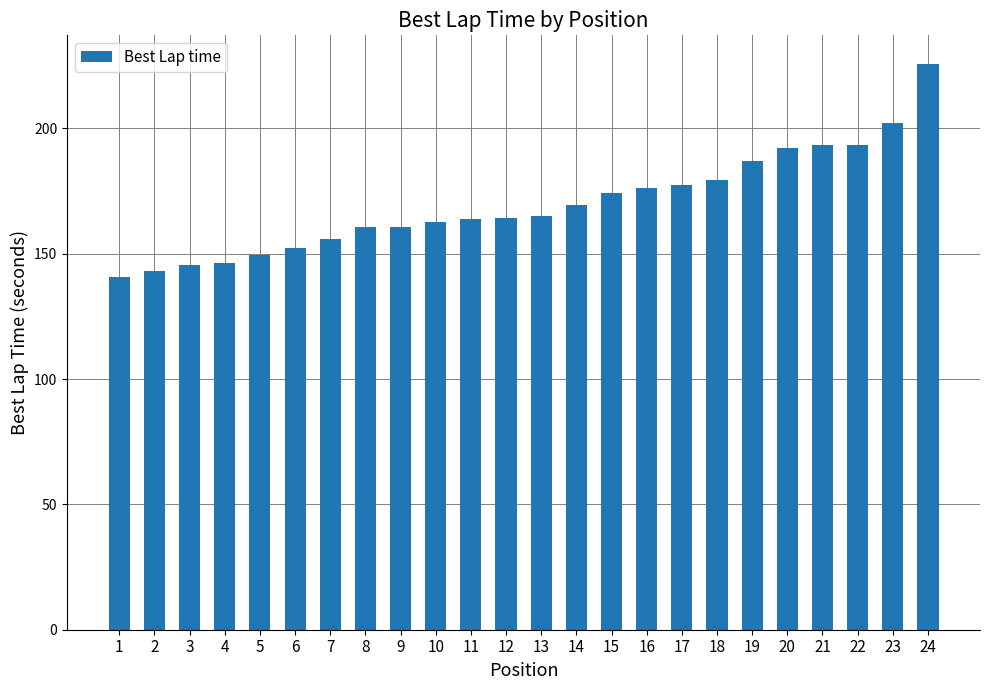

What is the approximate value at 18?

179.3